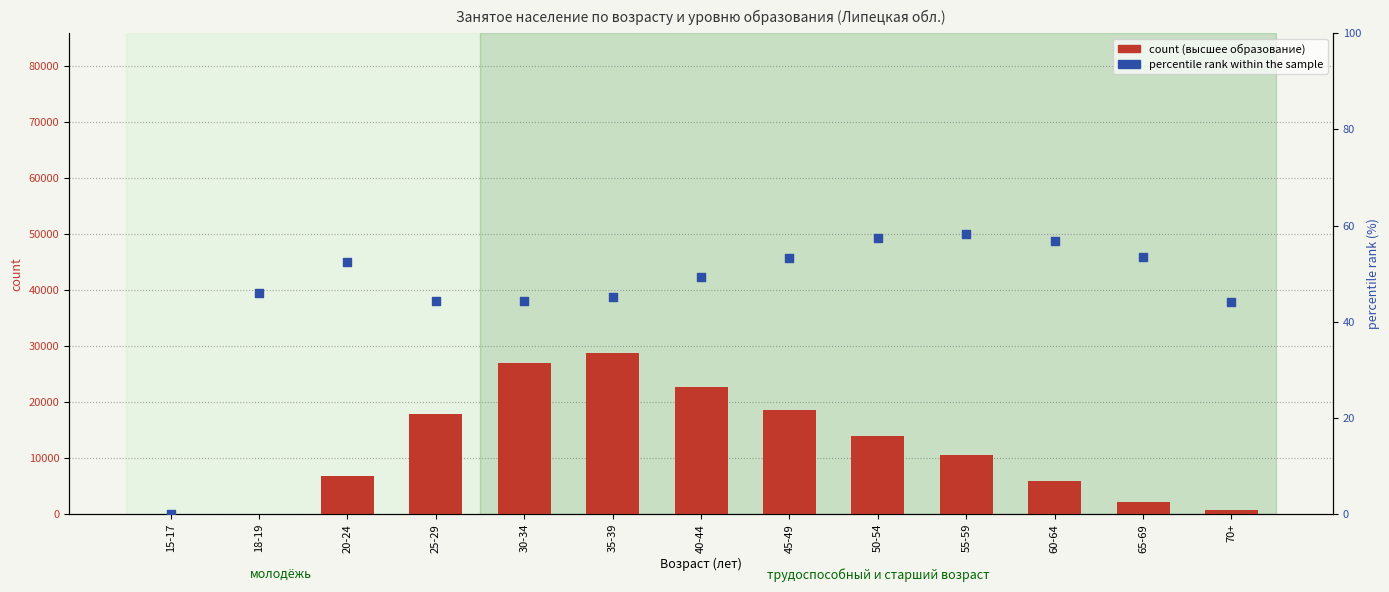

Is the value of percentile rank within the sample at 15-17 greater than the value of count at 18-19?

No